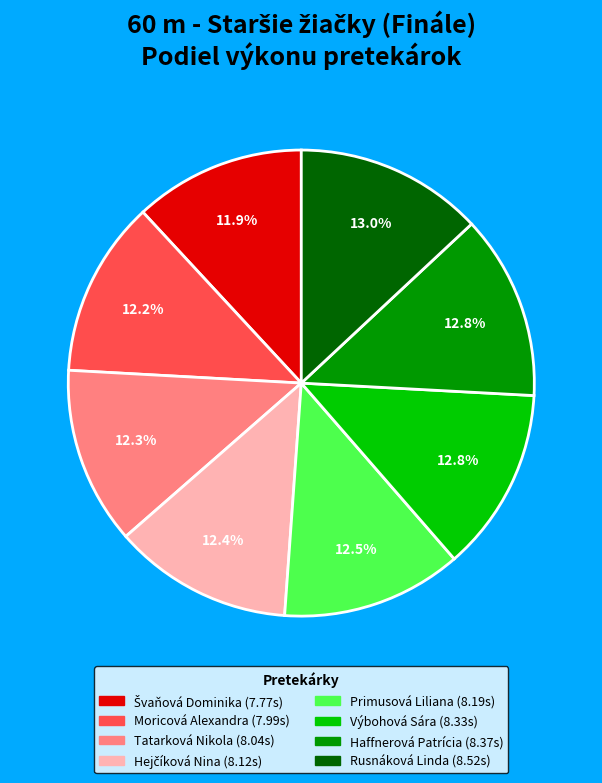

To the nearest percent, what is the difference between the largest and smallest slice percentages?

1%